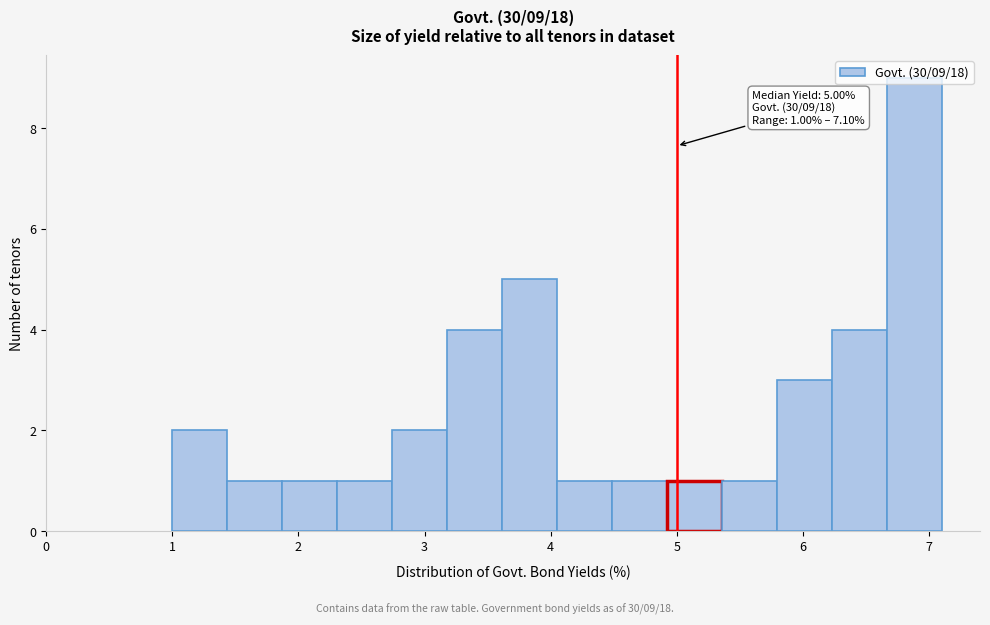

Over which range of the x-axis is the bar tallest?

6.7 to 7.1